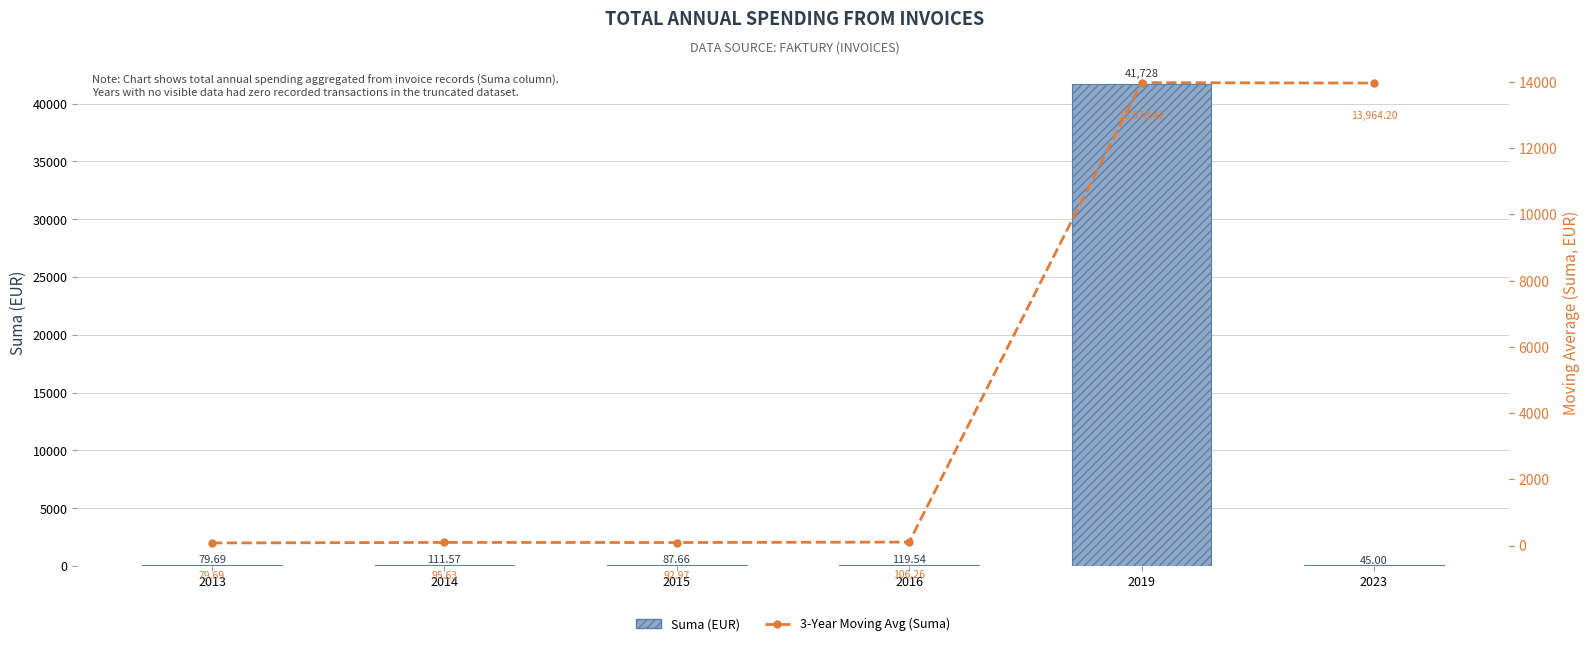

Between 2015 and 2013, which is larger?

2015